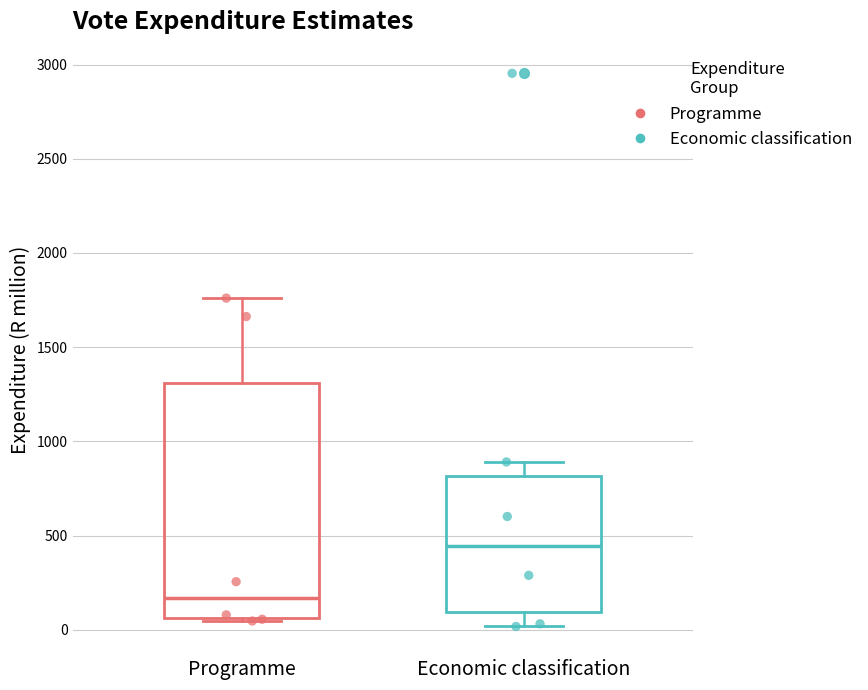

Reading left to right, transcribe this box plot: for each box, give where its median line is, the range the box spans, and where its two whiskers end, as read against the y-axis. The values are not printed on the chart, so give them approximately, as read against the axis.

Programme: median 150, box 50 to 1300, whiskers 50 (just below the box's lower edge) to 1750
Economic classification: median 450, box 100 to 800, whiskers 0 to 900